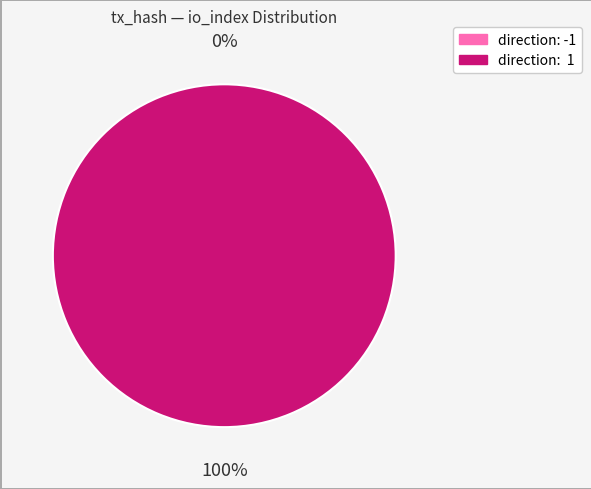

How many segments does this pie chart have?

2